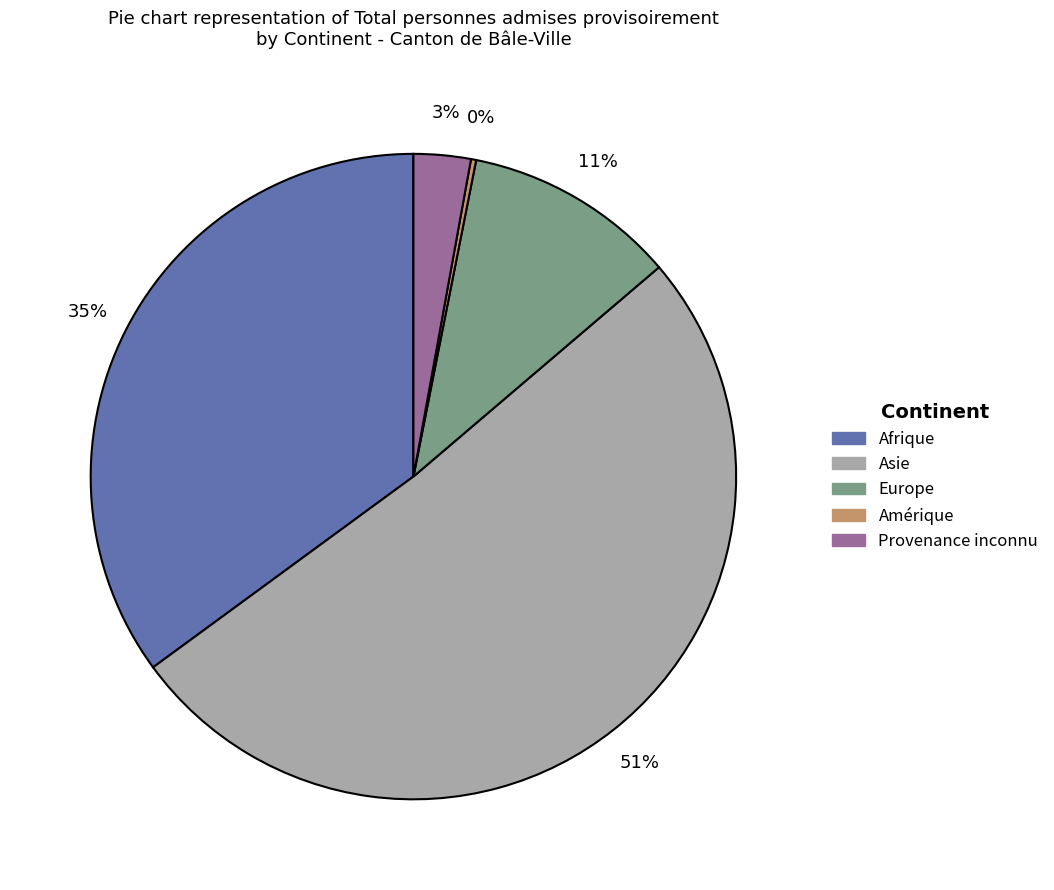

To the nearest percent, what is the combined percentage of Asie and Provenance inconnu?

54%